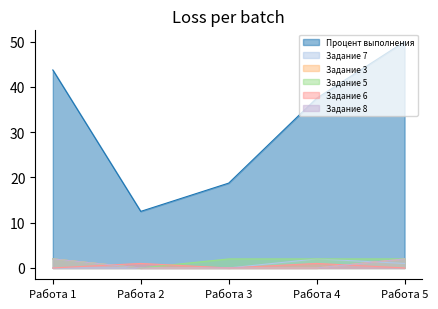

Where is the first local maximum for Задание 7?

Работа 4